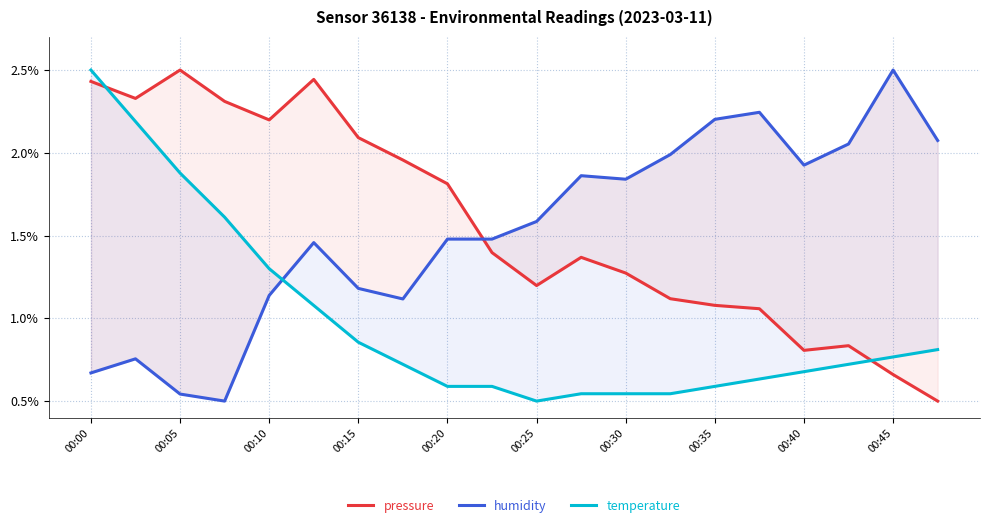

What is the difference between the highest and lowest values at 00:35?

1.6